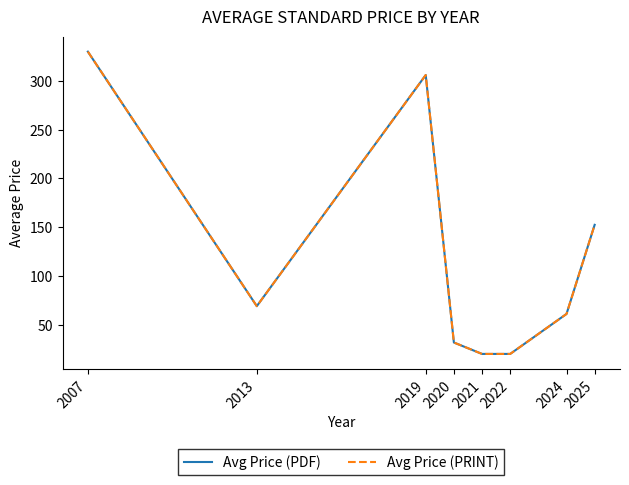

At which category is the sum across all series the highest?

2007